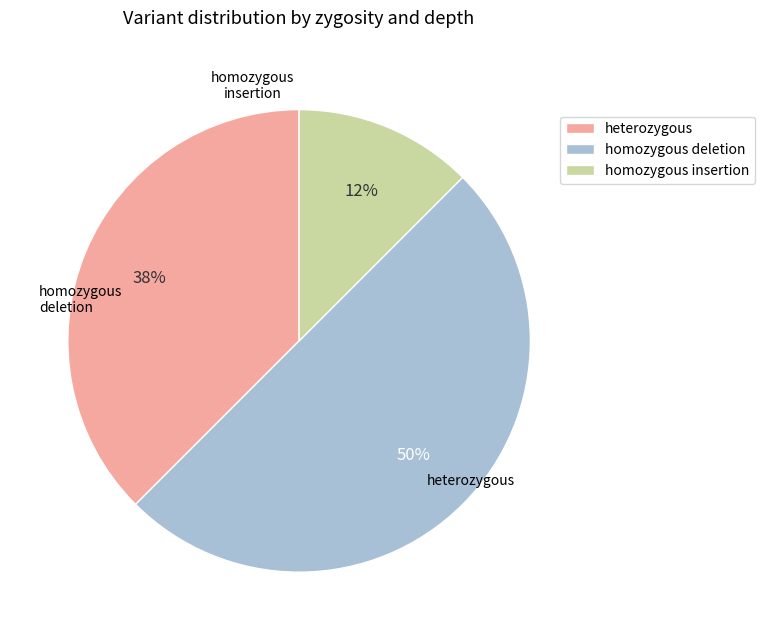

Does any single category account for the majority?

No